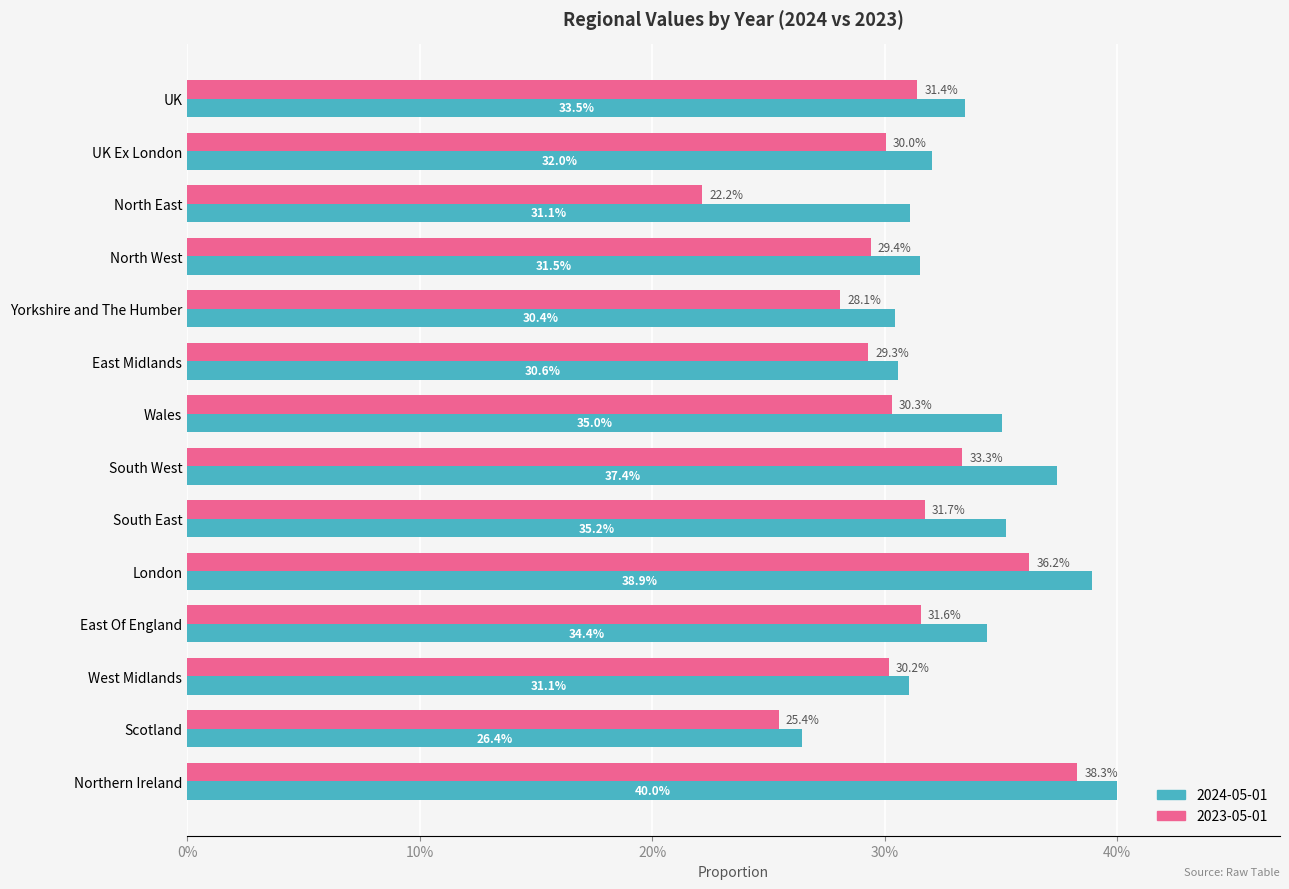

Is the value of 2024-05-01 at South East greater than the value of 2023-05-01 at East Of England?

Yes